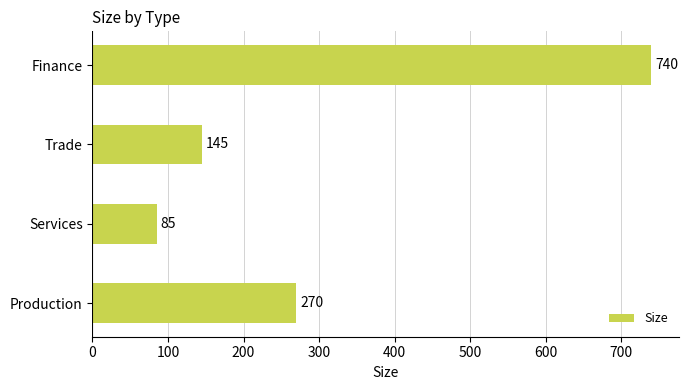

List the labels in order of value, largest first.

Finance, Production, Trade, Services